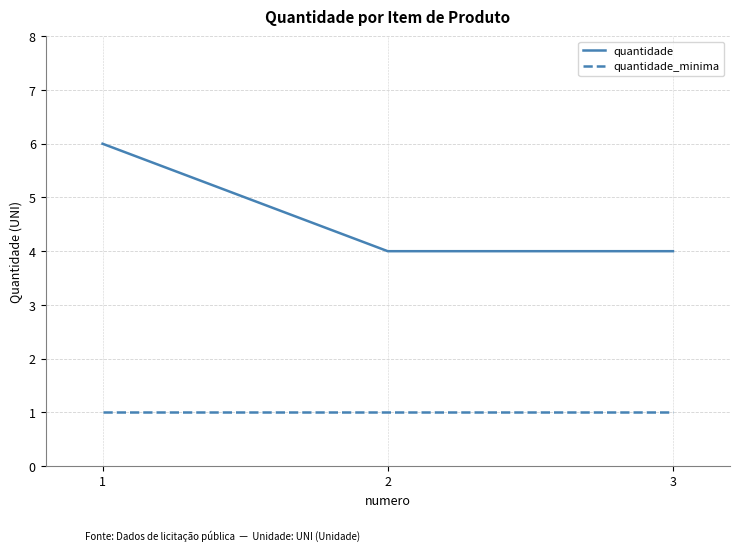

What is the spread (max minus min) of values at 3?

3